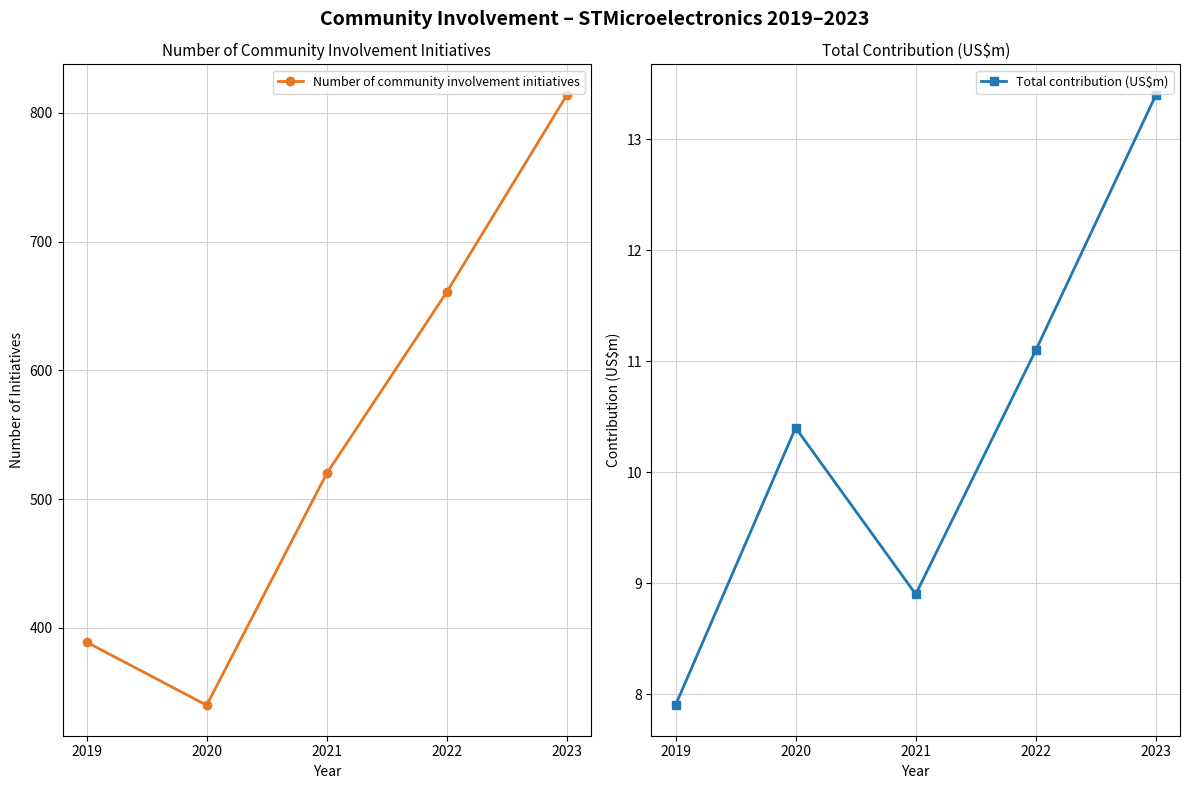

Reading left to right, what are all the values shown in this chart?

Number of community involvement initiatives: 389.0	340.0	520.0	661.0	814.0
Total contribution (US$m): 7.9	10.4	8.9	11.1	13.4